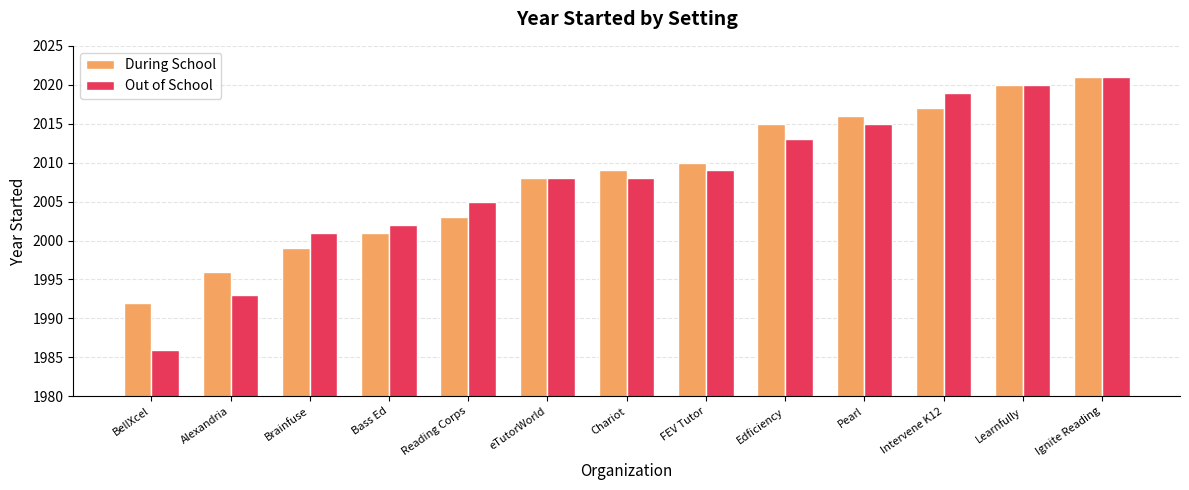

What is the average value of the During School series?

2008